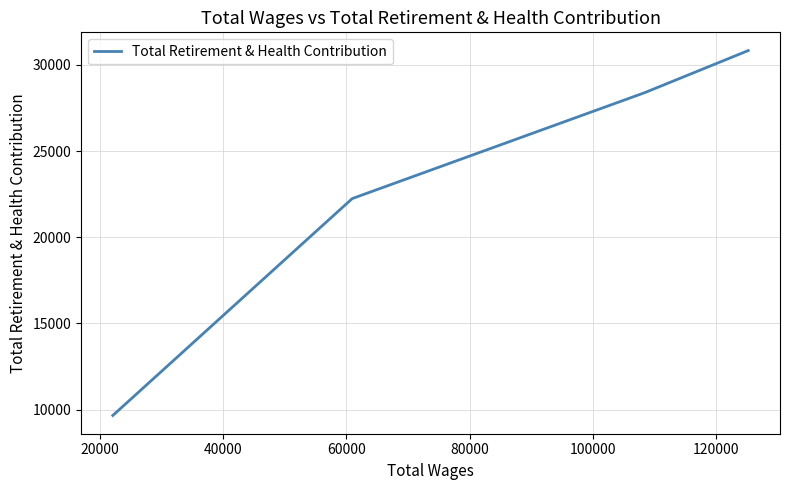

What is the difference between the maximum and minimum values?

21167